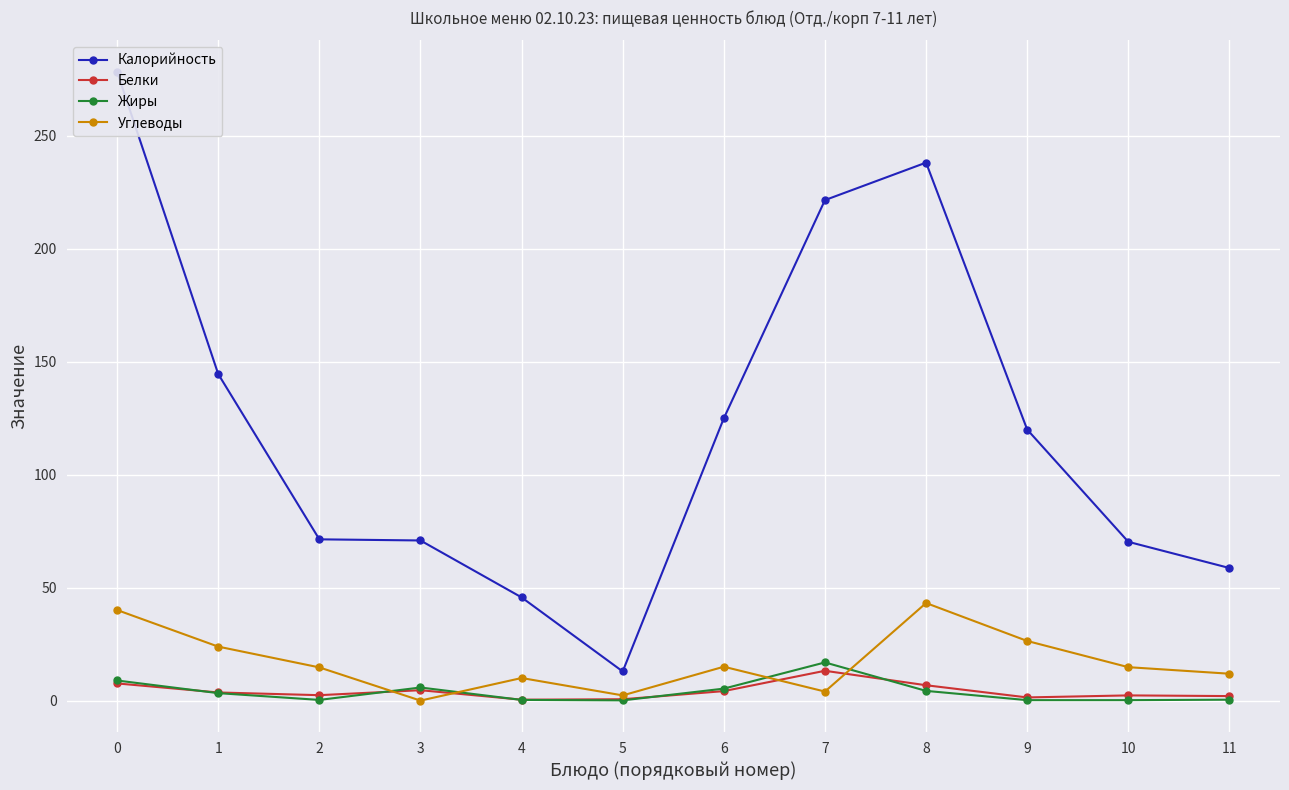

At how many categories does at least one series exceed 72?

6